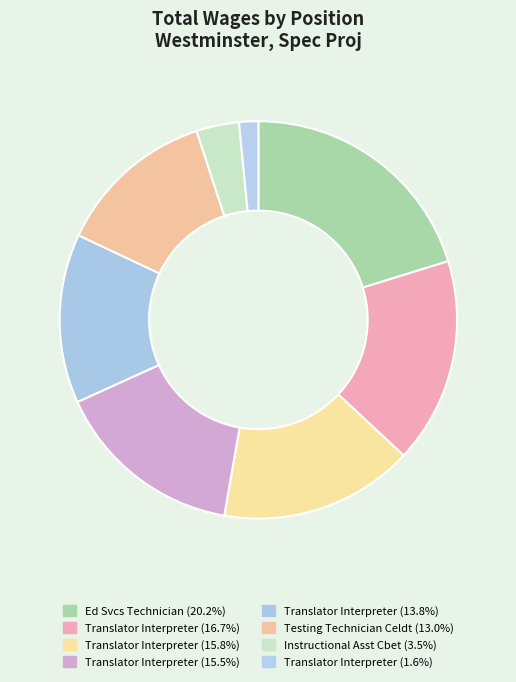

Which slice is the largest?

Ed Svcs Technician